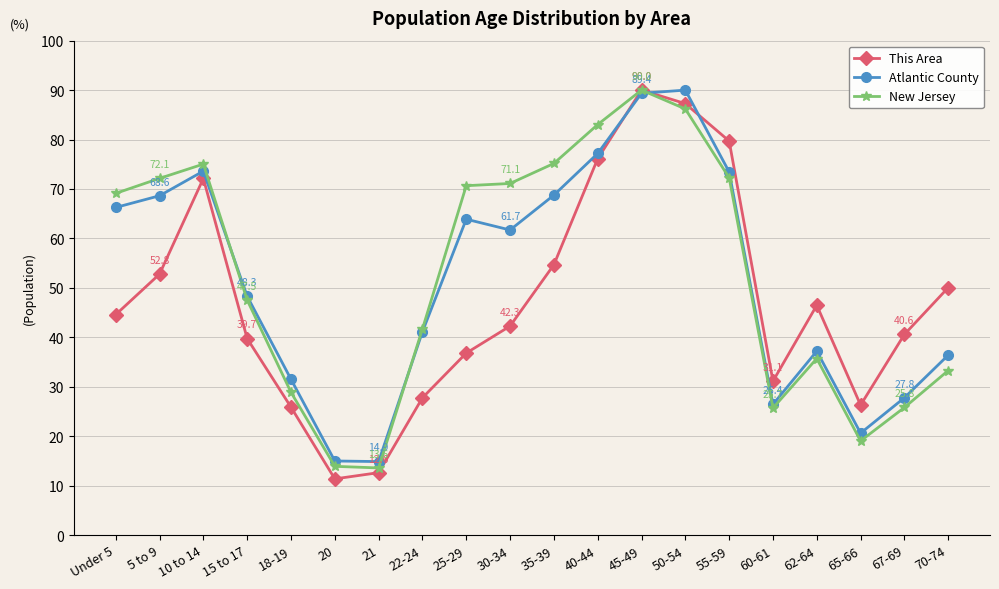

What is the smallest value displayed?

11.4